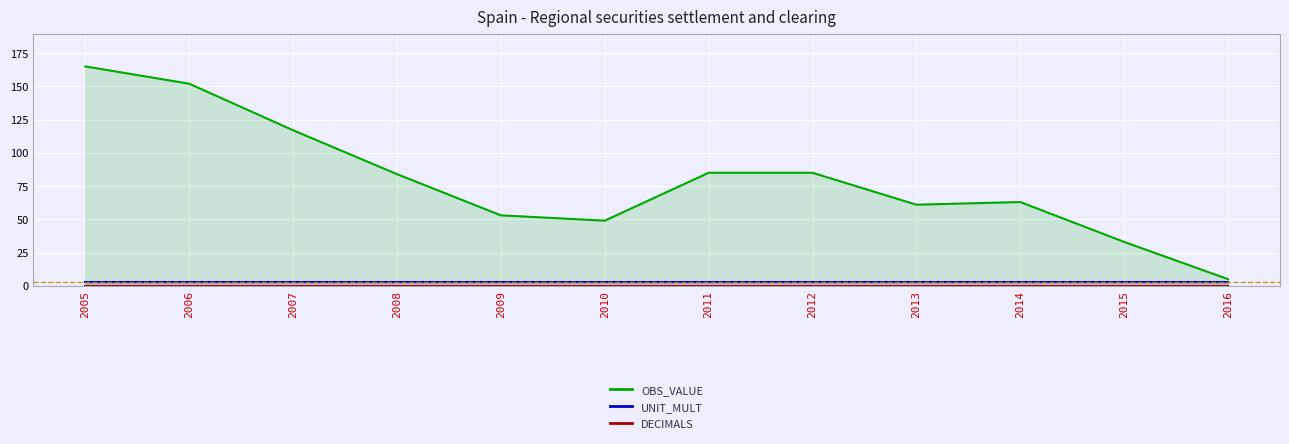

Which category has the highest value in the DECIMALS series?

2005